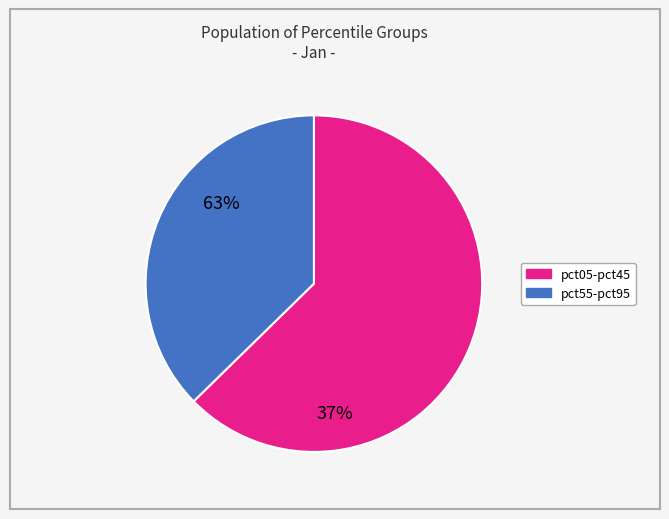

Is there a majority slice in this chart?

Yes